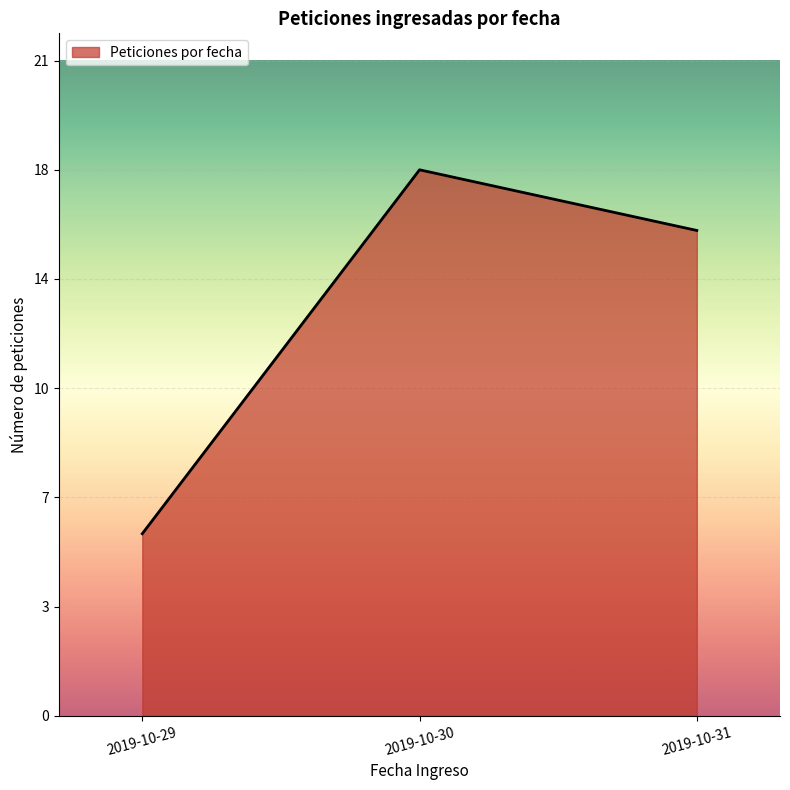

Does the chart have visible grid lines?

Yes